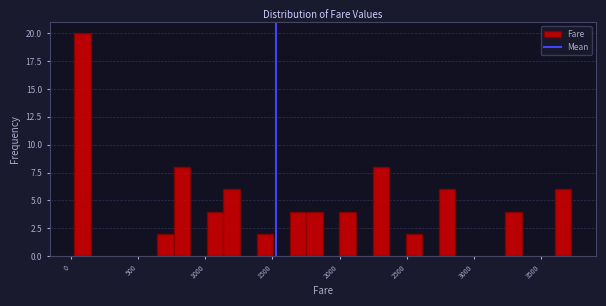

Read against the x-axis, roughly where is the centre of the tallest bar?

100